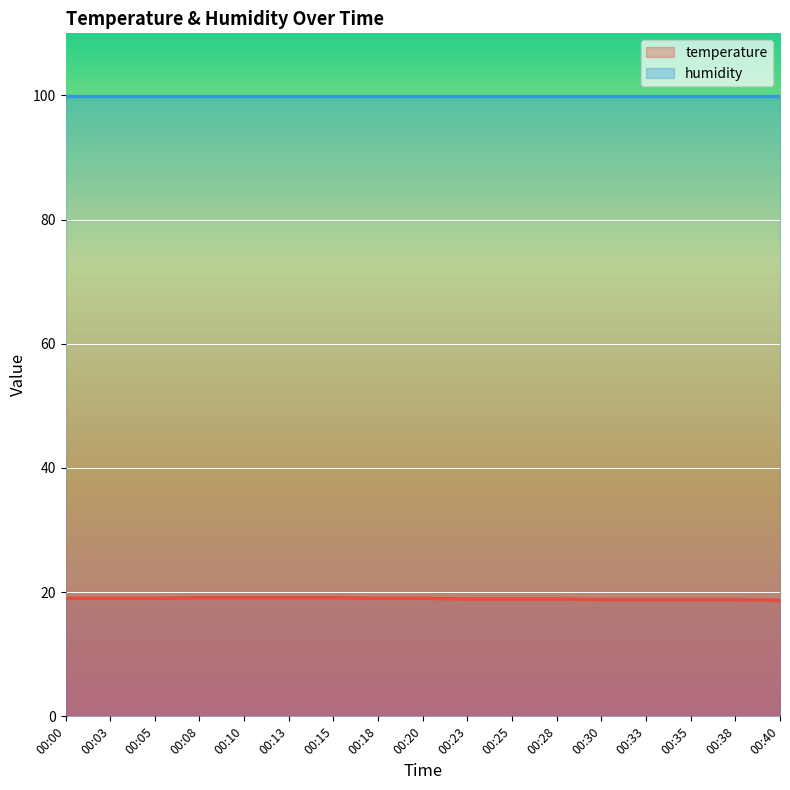

Rank the categories by value from lowest to highest.

00:40, 00:30, 00:33, 00:35, 00:38, 00:23, 00:25, 00:28, 00:00, 00:03, 00:05, 00:18, 00:20, 00:08, 00:10, 00:13, 00:15